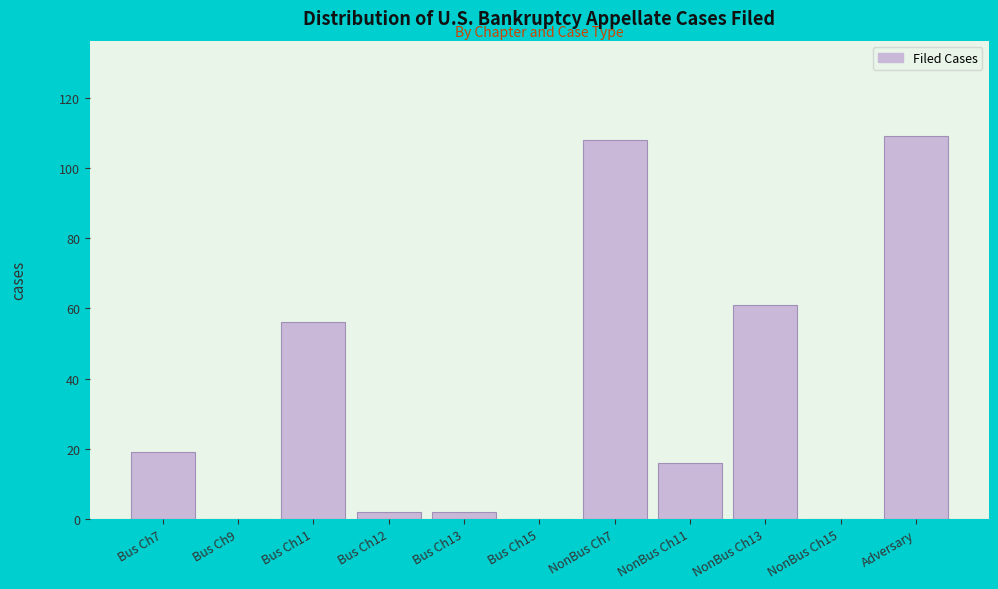

Reading right to left, what are all the values shown in this chart?

Adversary=109	NonBus Ch15=0	NonBus Ch13=61	NonBus Ch11=16	NonBus Ch7=108	Bus Ch15=0	Bus Ch13=2	Bus Ch12=2	Bus Ch11=56	Bus Ch9=0	Bus Ch7=19